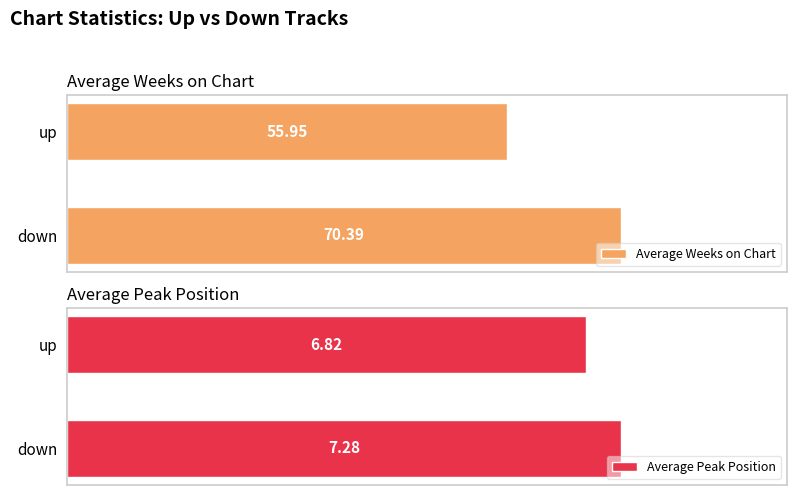

Which category has the lowest value in the Average Weeks on Chart series?

up